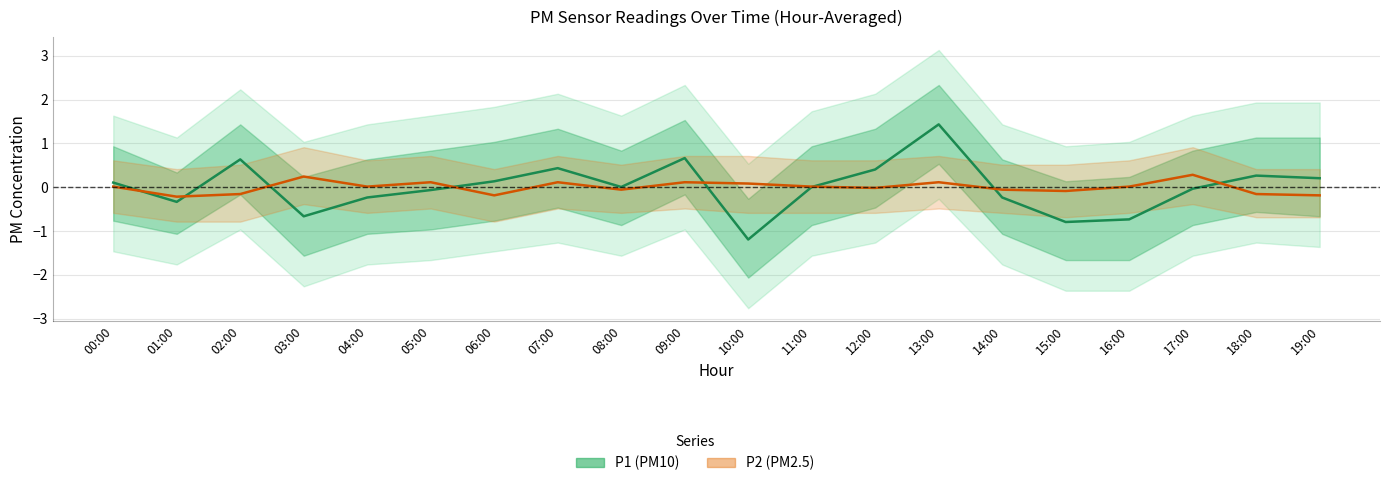

The P2 (PM2.5) series shows -0.1 at 02:00. True or false?

False